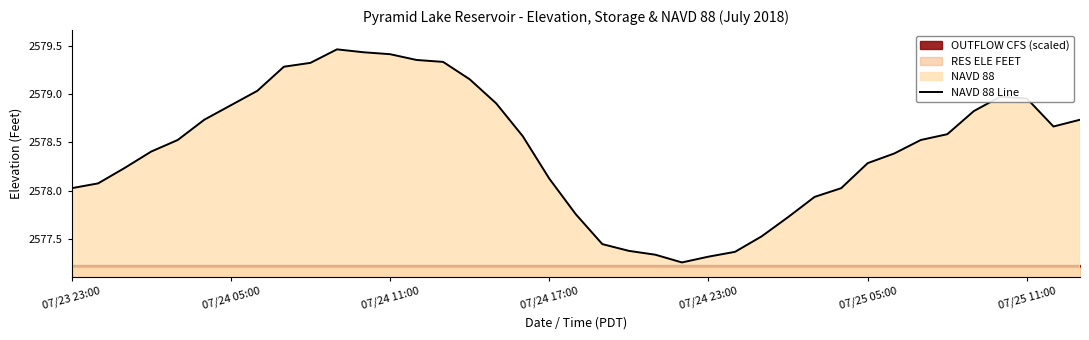

True or false: the data shows 2577.8 at 19.

True